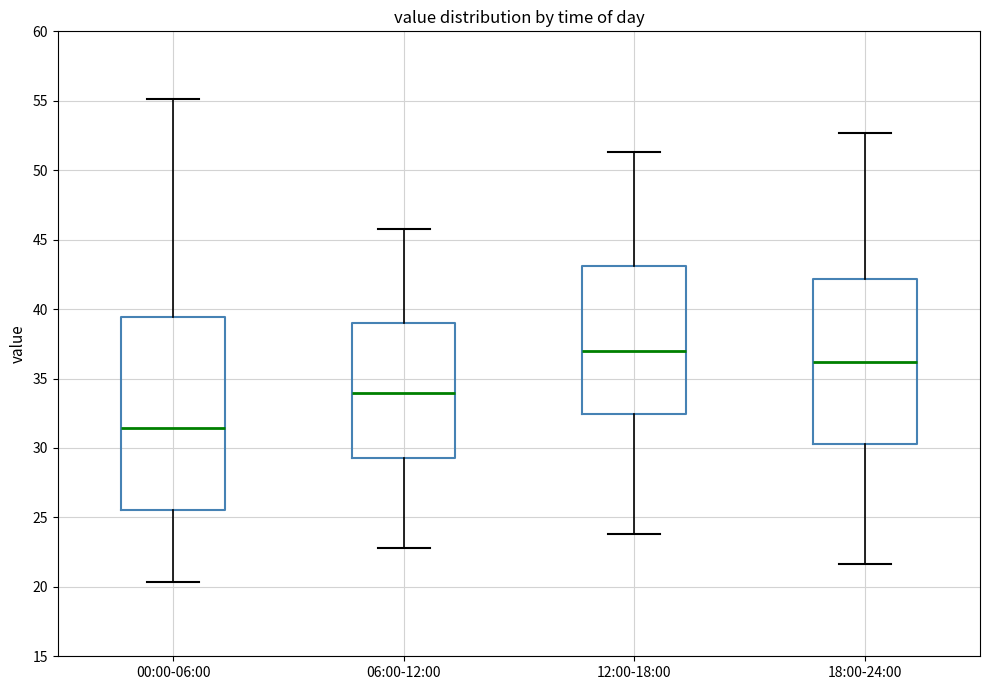

Which box's median line is the highest?

12:00-18:00